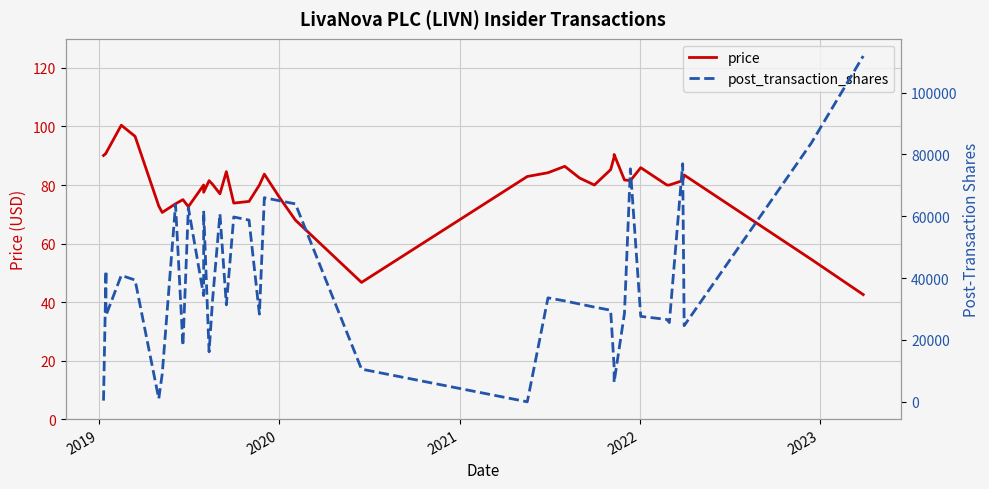

What is the average value of the post_transaction_shares series?

38809.8